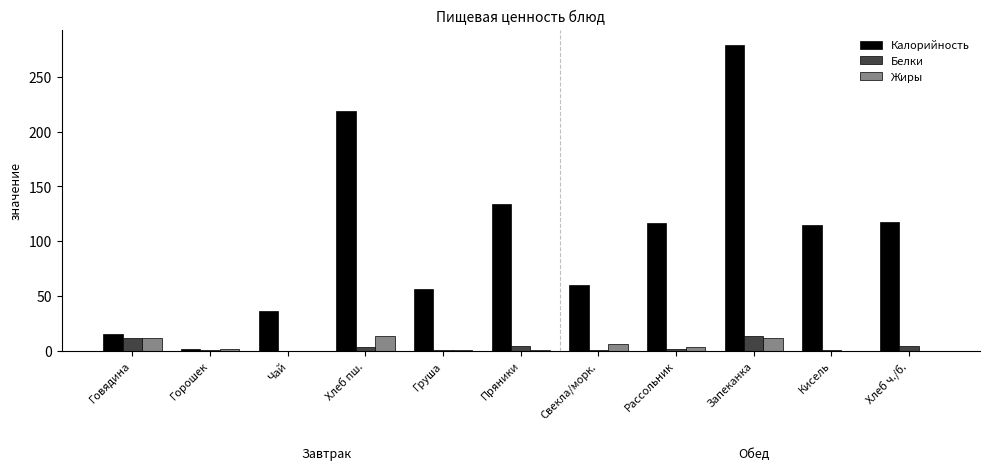

What are all the series names shown in the legend?

Калорийность, Белки, Жиры